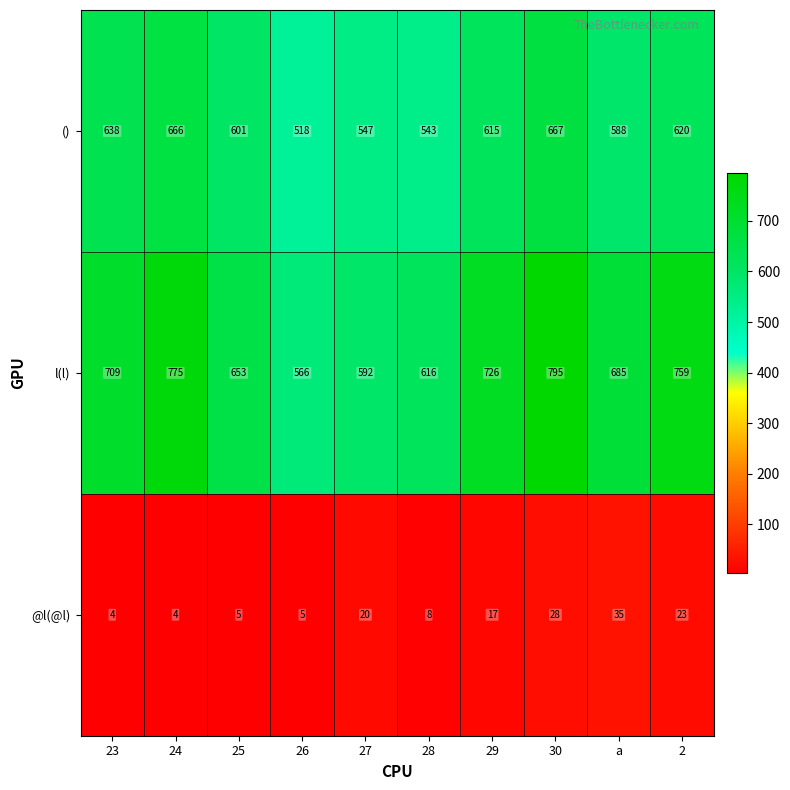

Reading left to right, transcribe all the data shown in this chart.

(): 638	666	601	518	547	543	615	667	588	620
l(l): 709	775	653	566	592	616	726	795	685	759
@l(@l): 4	4	5	5	20	8	17	28	35	23